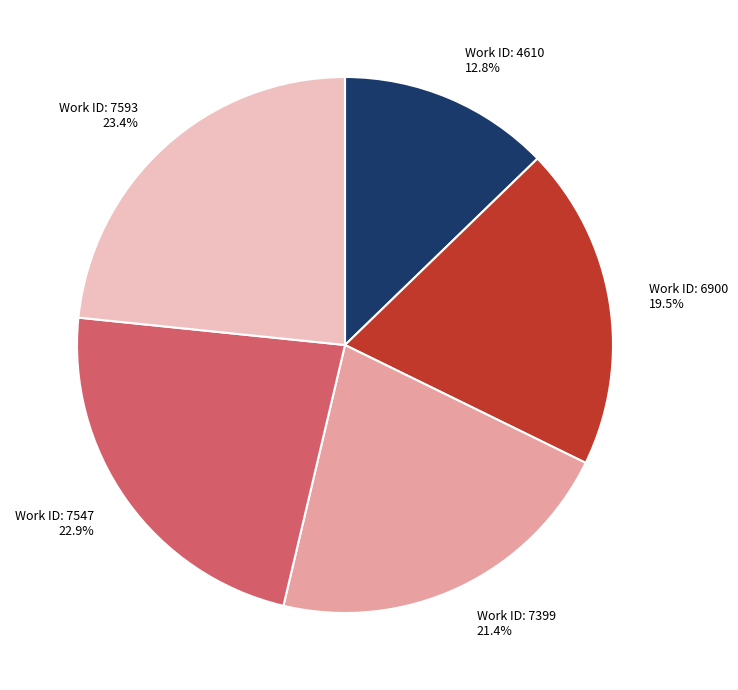

Is there a majority slice in this chart?

No